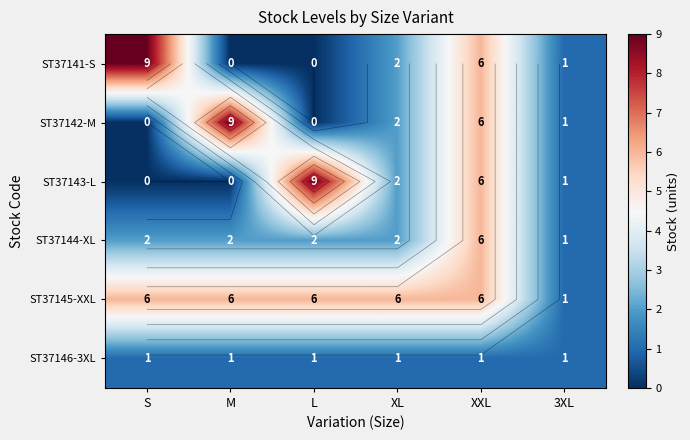

Where does the ST37144-XL series first go above 2?

XXL